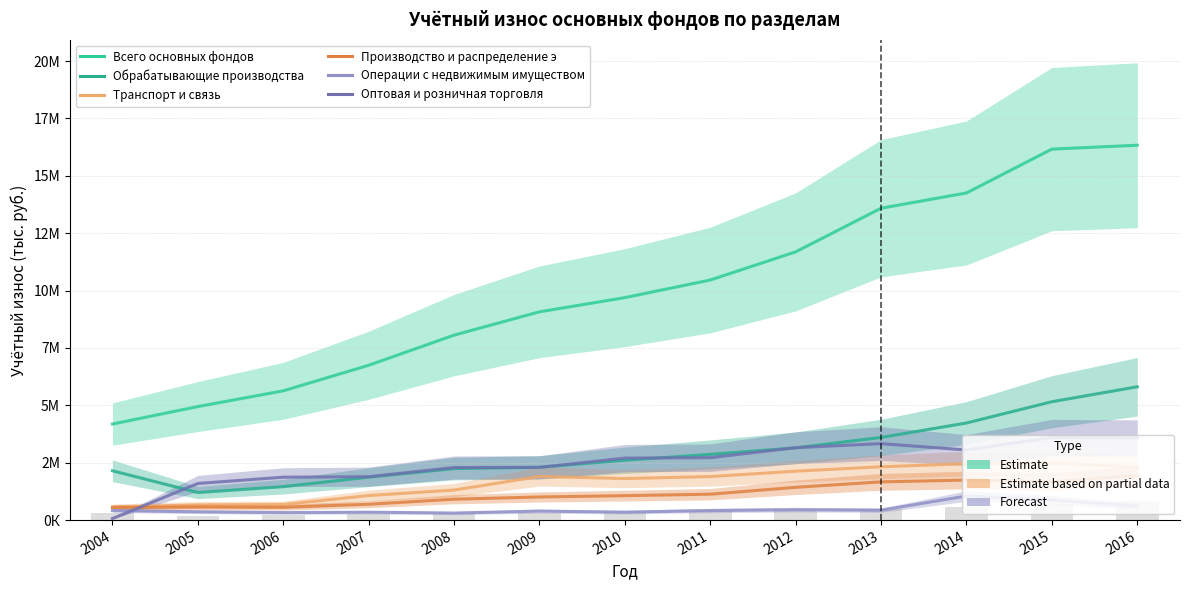

The Производство и распределение э series shows 1007333 at 2009. True or false?

True